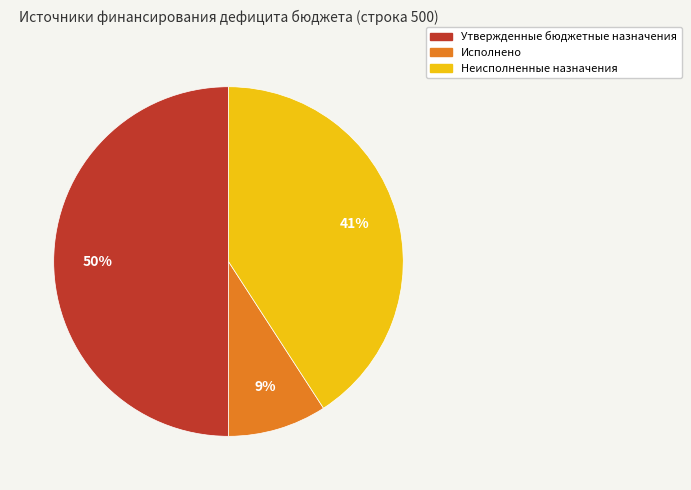

To the nearest percent, what is the difference between the largest and smallest slice percentages?

41%